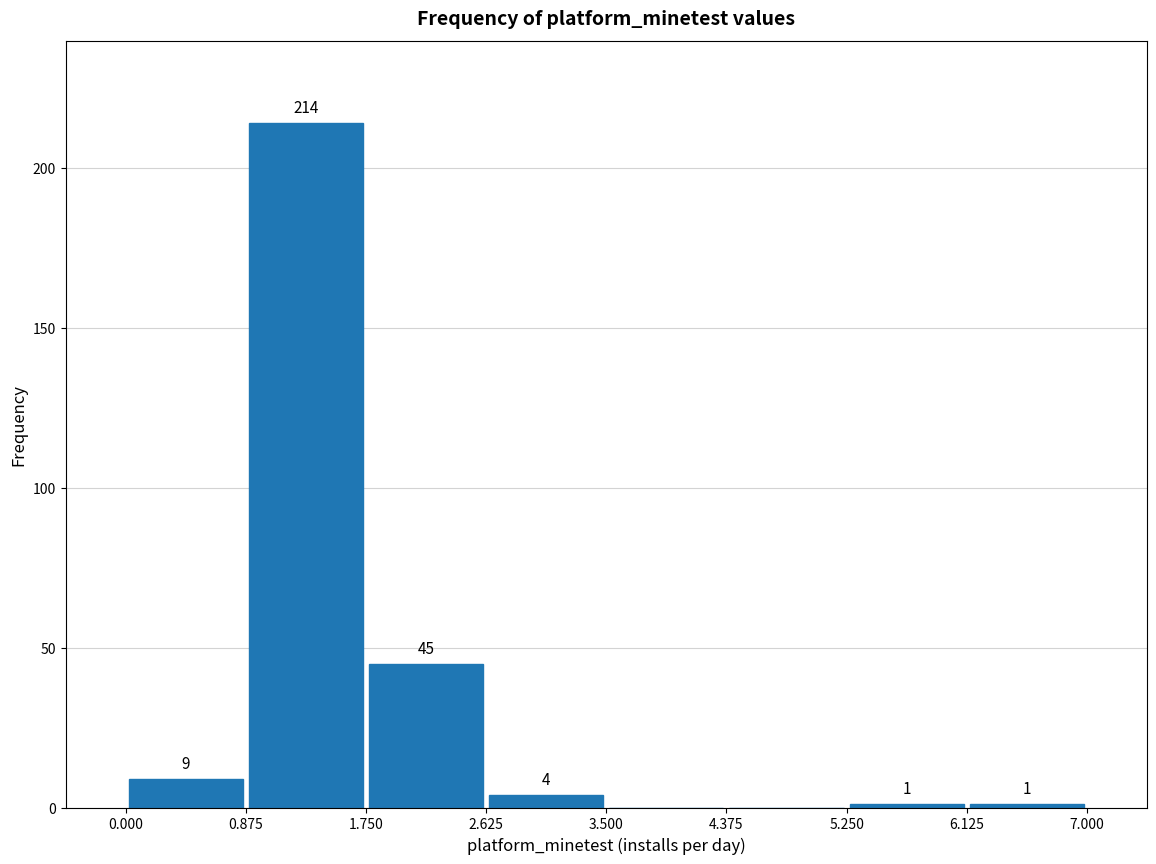

Over which range of the x-axis is the bar tallest?

0.875 to 1.750